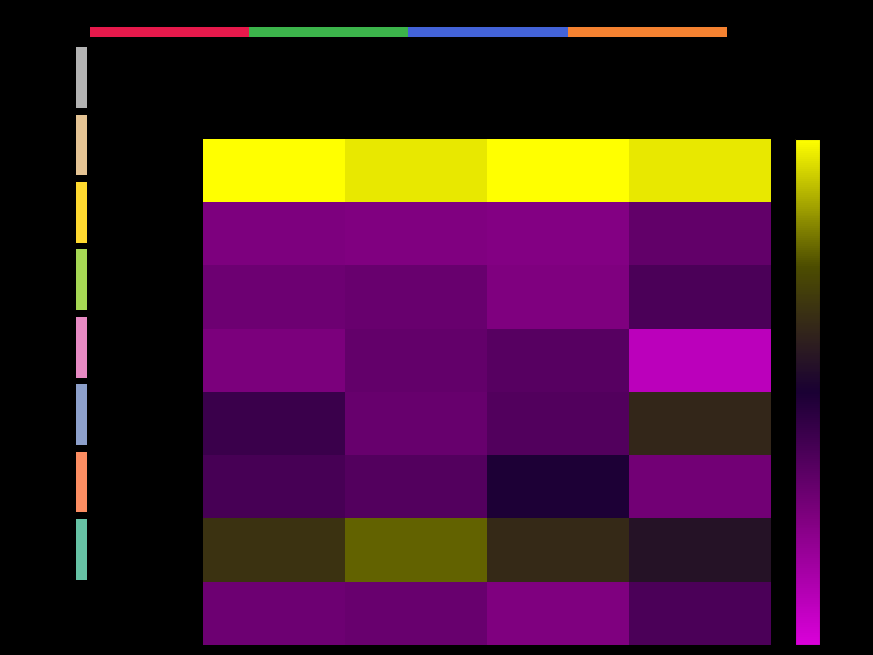

Which series has the largest range (max minus min)?

Кофейный напиток на молоке